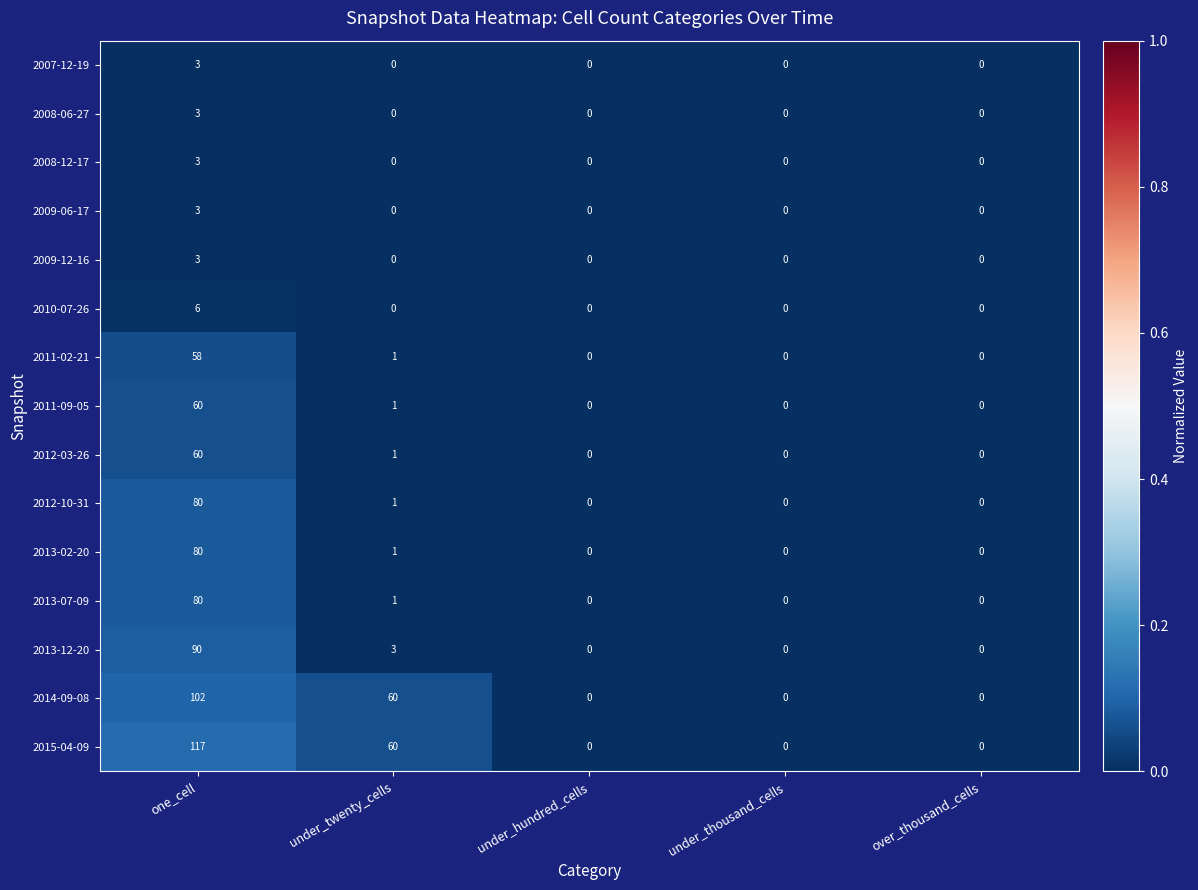

How many series are shown in this chart?

15